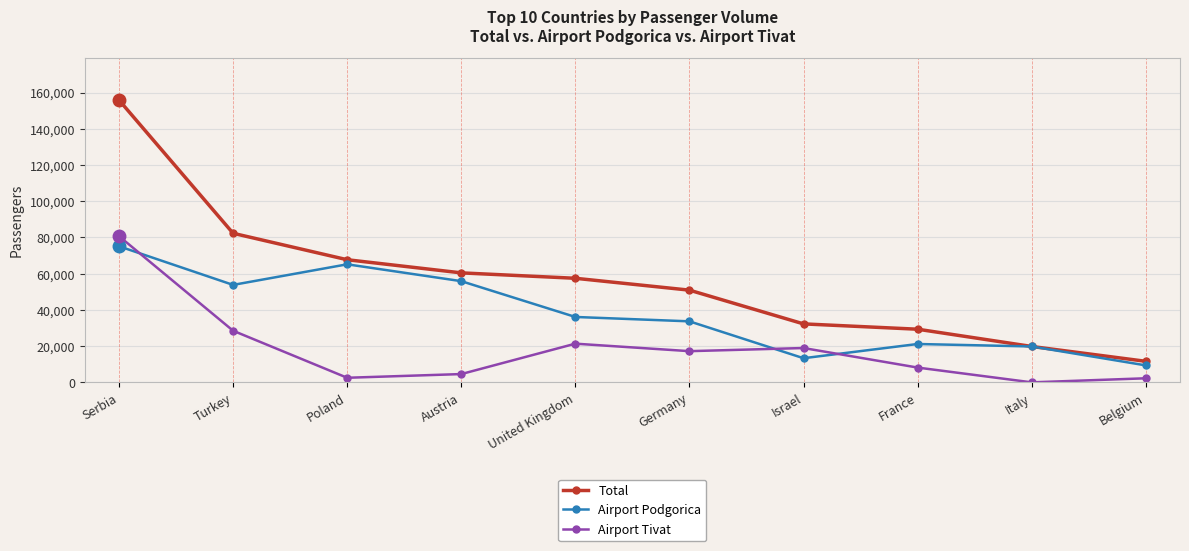

What position from the left is Serbia?

1